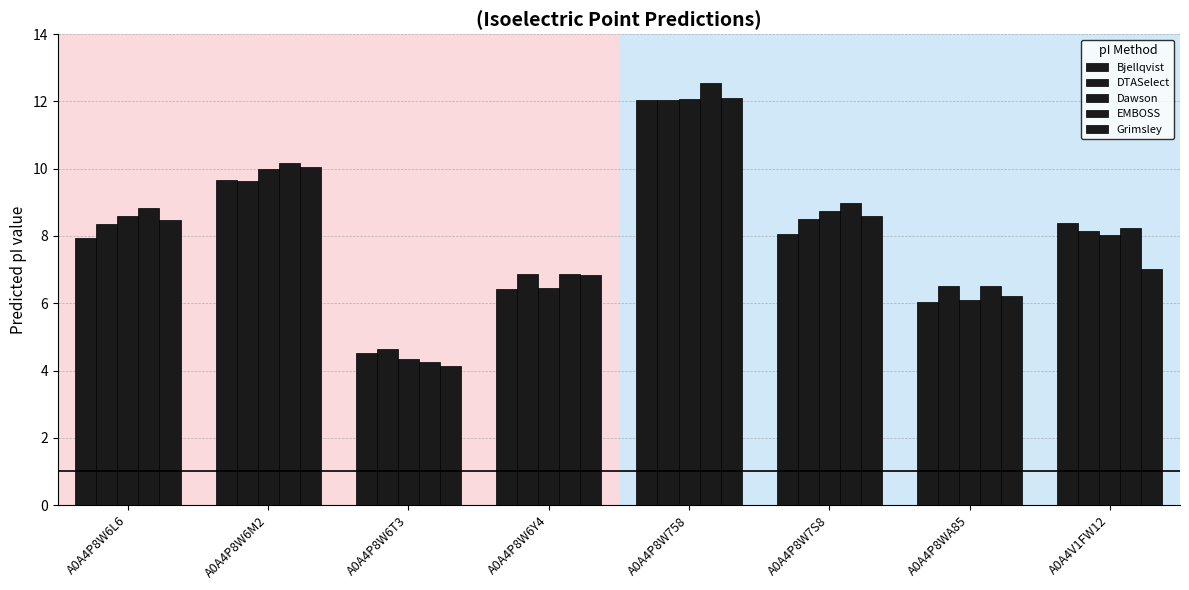

How many categories are shown in the chart?

8